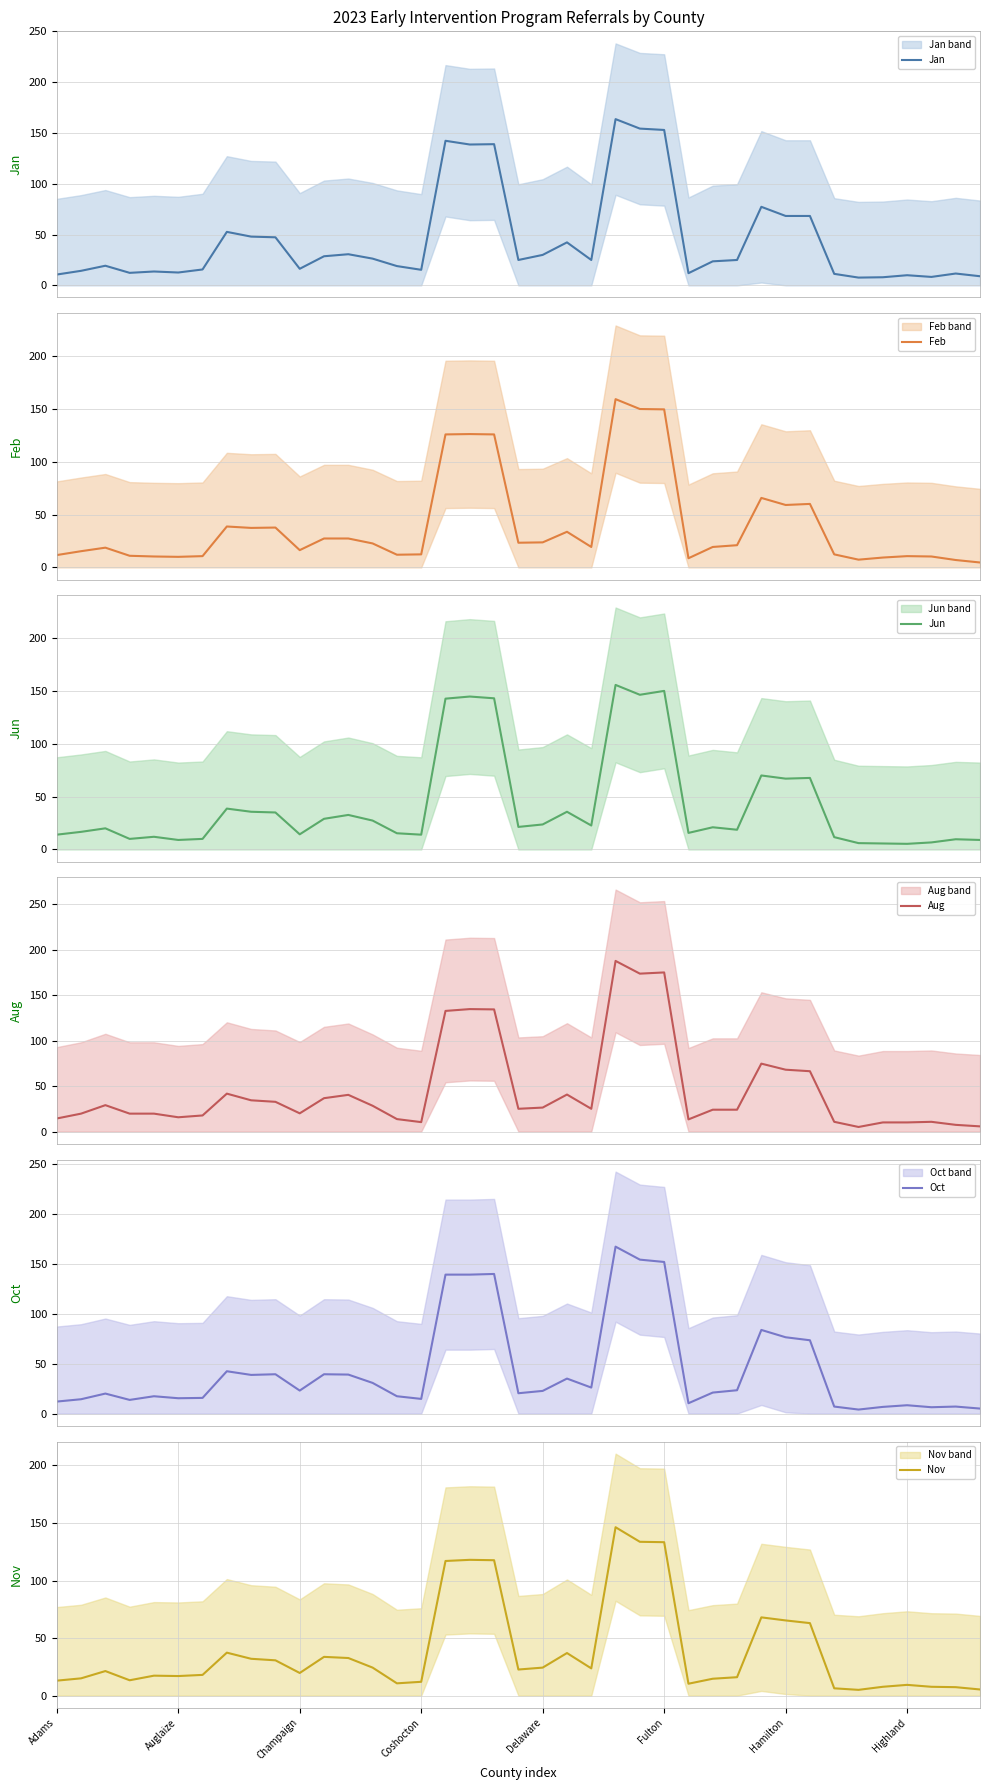

List the series in order of their peak value, lowest first.

Nov, Jun, Feb, Jan, Oct, Aug